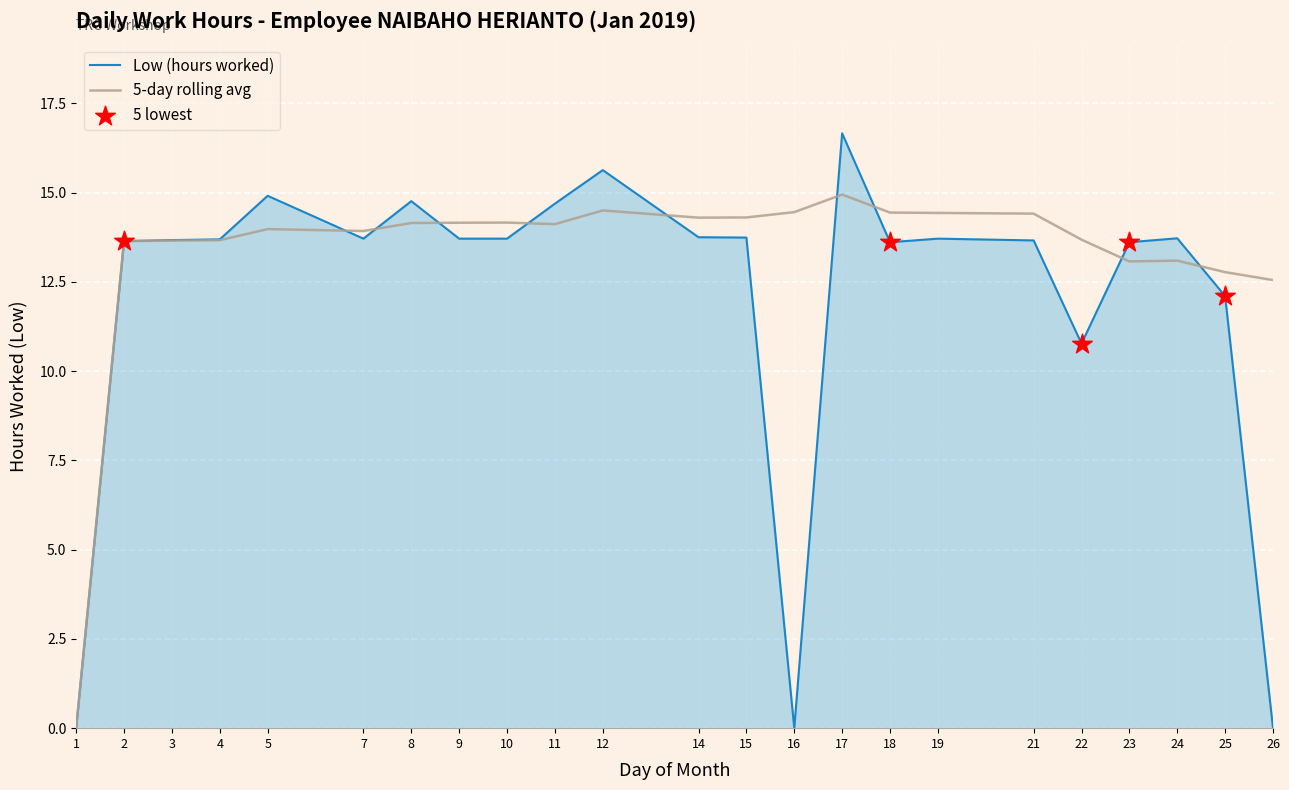

Which series changed the most between 12 and 23?

Low (hours worked)